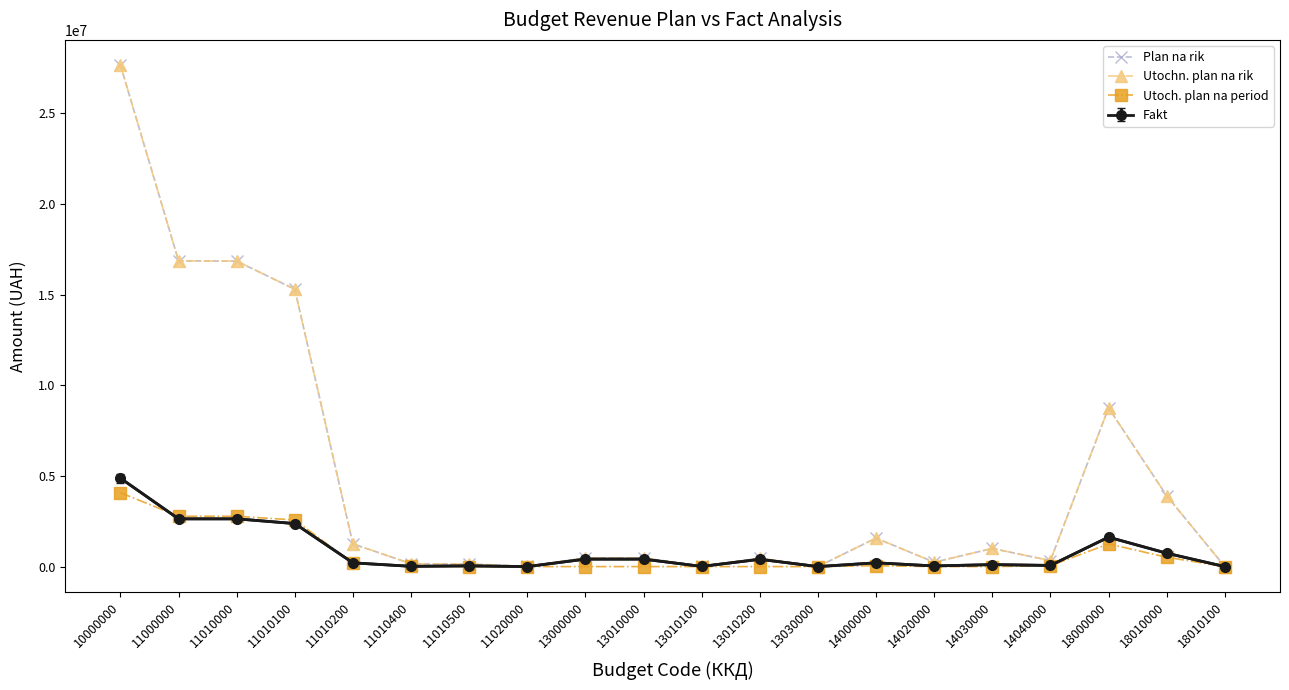

Is the value of Plan na rik at 18000000 greater than the value of Utoch. plan na period at 10000000?

Yes